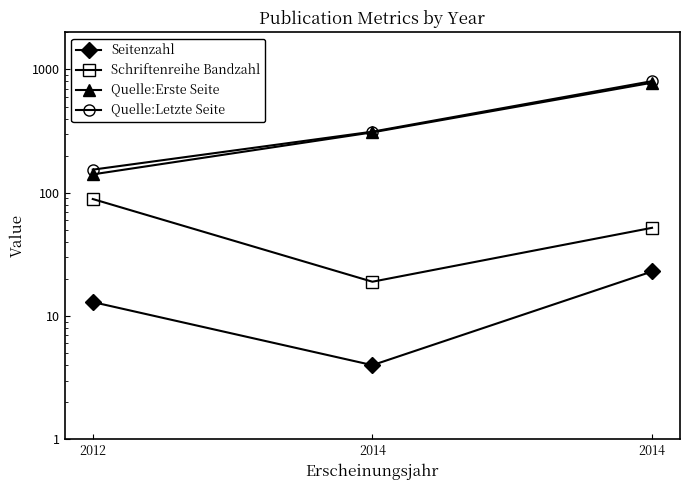

Which series has the largest total across all categories?

Quelle:Letzte Seite